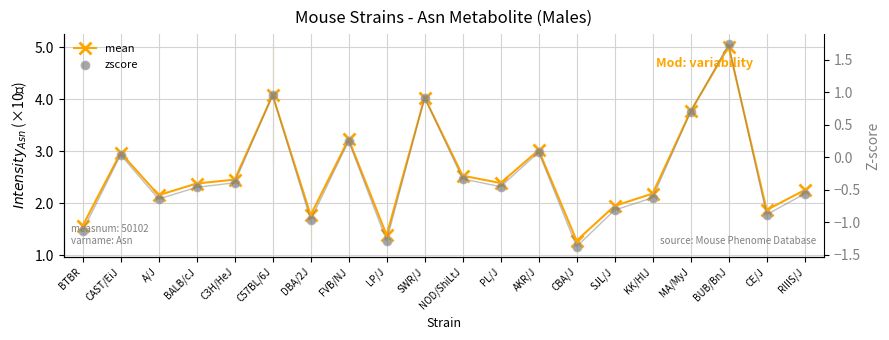

At how many categories does at least one series exceed 0?

20